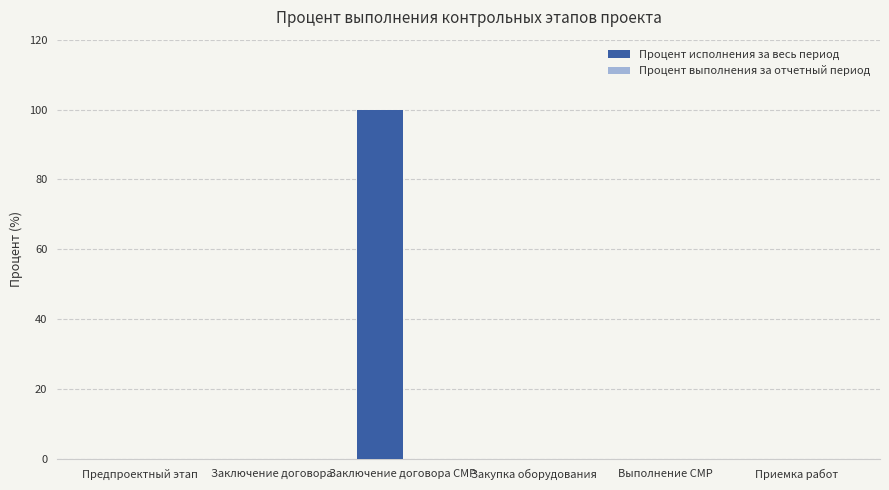

Is it true that the value at Заключение договора is 0?

True